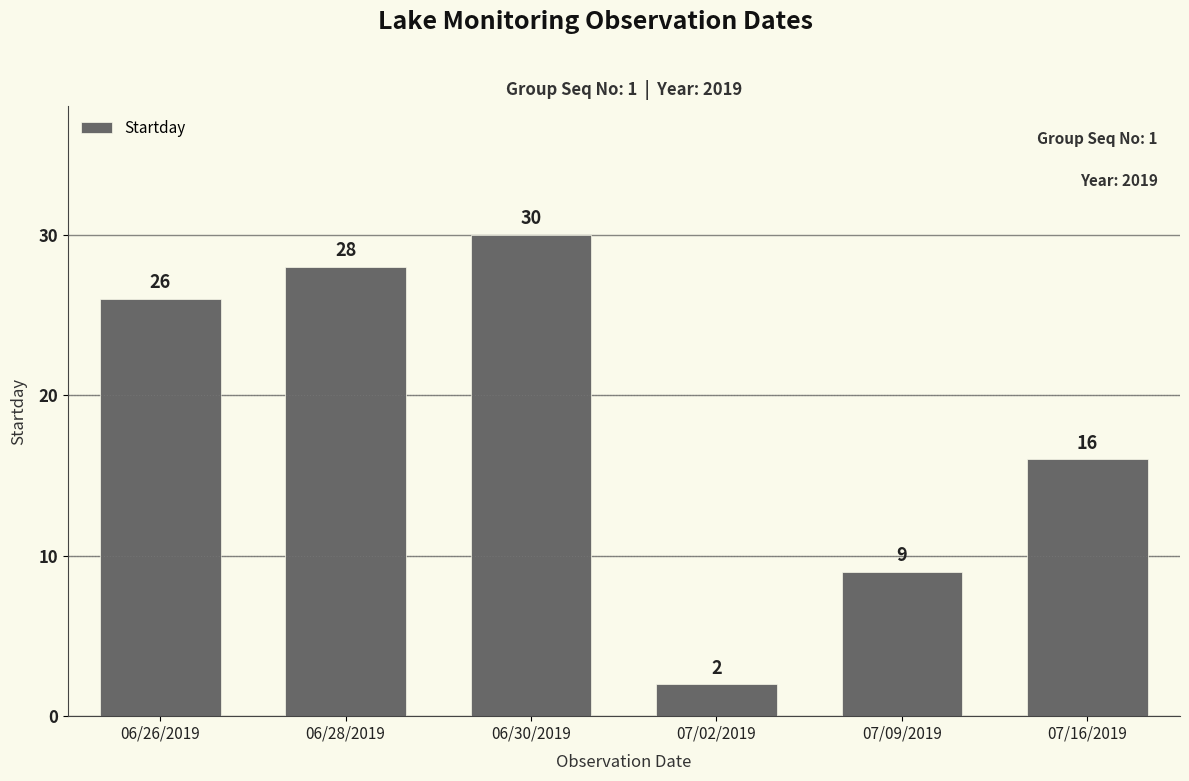

Is it true that the value at 06/26/2019 is 16?

False